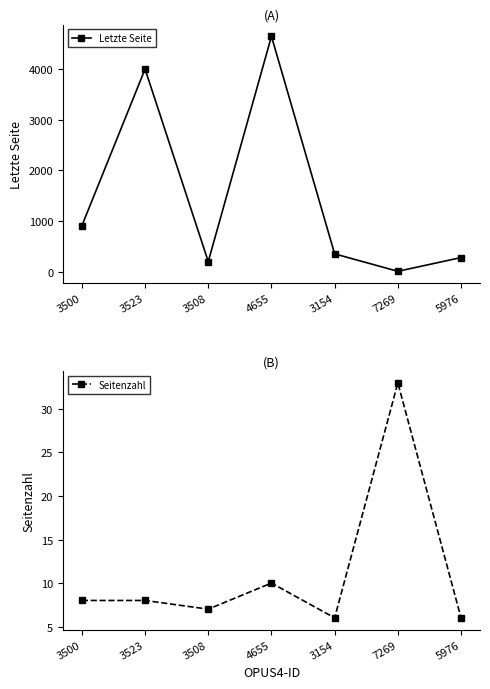

True or false: Seitenzahl and Letzte Seite intersect in this chart.

True